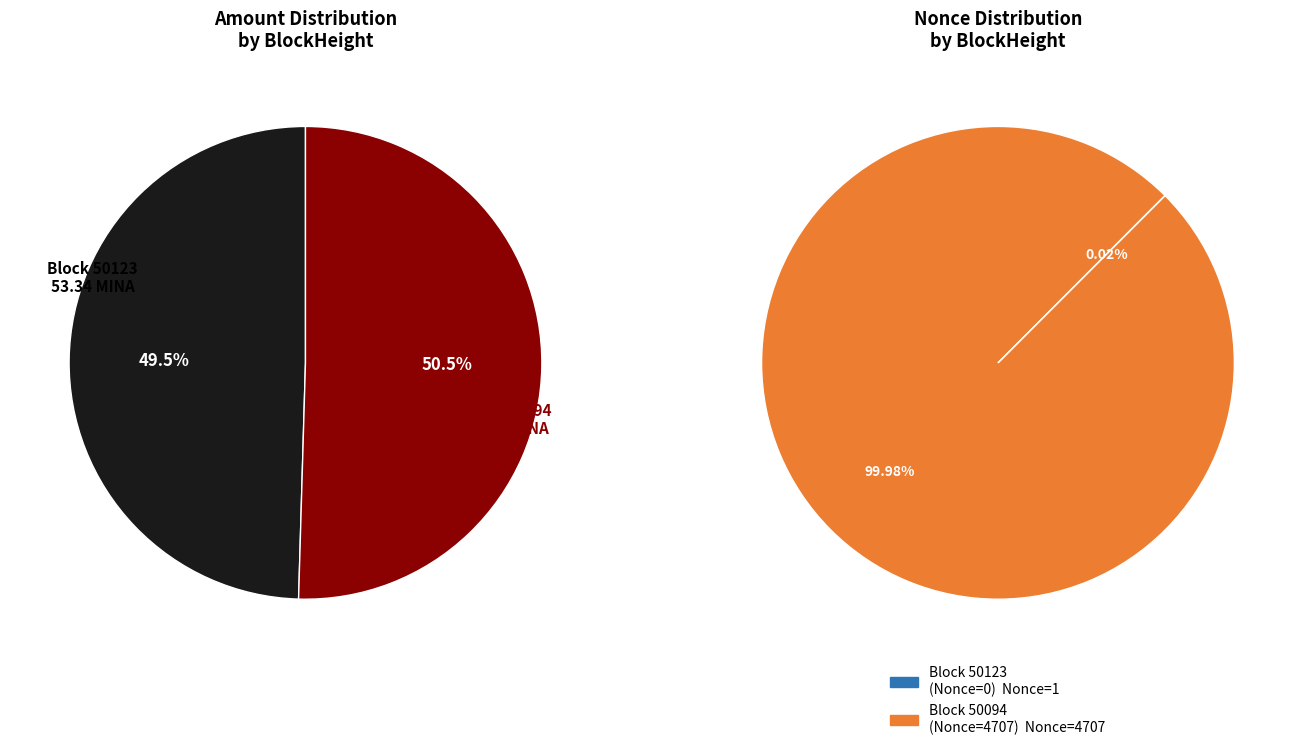

To the nearest percent, what is the difference between the largest and smallest slice percentages?

100%